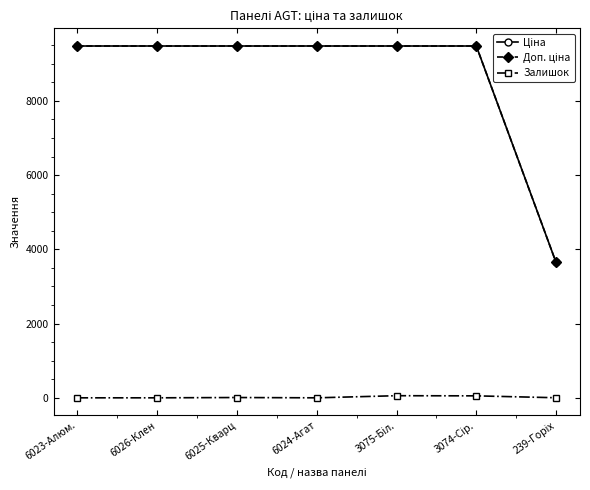

Which has a higher value, 6025-Кварц or 6023-Алюм.?

6025-Кварц